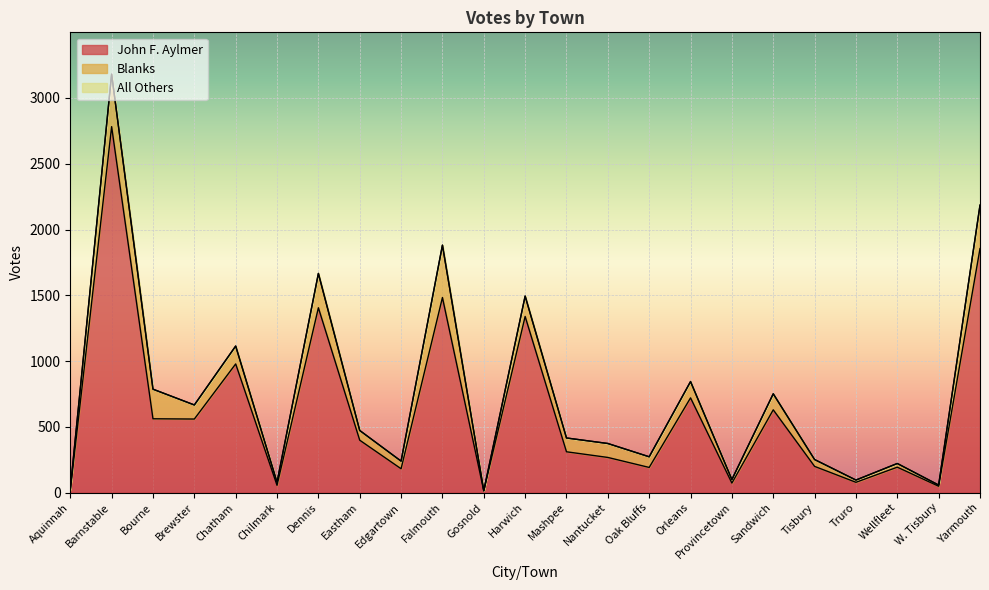

Reading left to right, transcribe all the data shown in this chart.

John F. Aylmer: Aquinnah=15	Barnstable=2782	Bourne=561	Brewster=559	Chatham=978	Chilmark=55	Dennis=1405	Eastham=398	Edgartown=181	Falmouth=1483	Gosnold=13	Harwich=1339	Mashpee=310	Nantucket=267	Oak Bluffs=191	Orleans=720	Provincetown=72	Sandwich=629	Tisbury=199	Truro=78	Wellfleet=193	W. Tisbury=48	Yarmouth=1855
Blanks: Aquinnah=10	Barnstable=399	Bourne=225	Brewster=107	Chatham=136	Chilmark=23	Dennis=261	Eastham=74	Edgartown=58	Falmouth=398	Gosnold=1	Harwich=155	Mashpee=105	Nantucket=106	Oak Bluffs=81	Orleans=124	Provincetown=27	Sandwich=122	Tisbury=52	Truro=17	Wellfleet=28	W. Tisbury=9	Yarmouth=330
All Others: Aquinnah=0	Barnstable=0	Bourne=0	Brewster=0	Chatham=0	Chilmark=0	Dennis=0	Eastham=0	Edgartown=0	Falmouth=0	Gosnold=0	Harwich=0	Mashpee=0	Nantucket=0	Oak Bluffs=0	Orleans=0	Provincetown=0	Sandwich=0	Tisbury=0	Truro=0	Wellfleet=0	W. Tisbury=0	Yarmouth=0